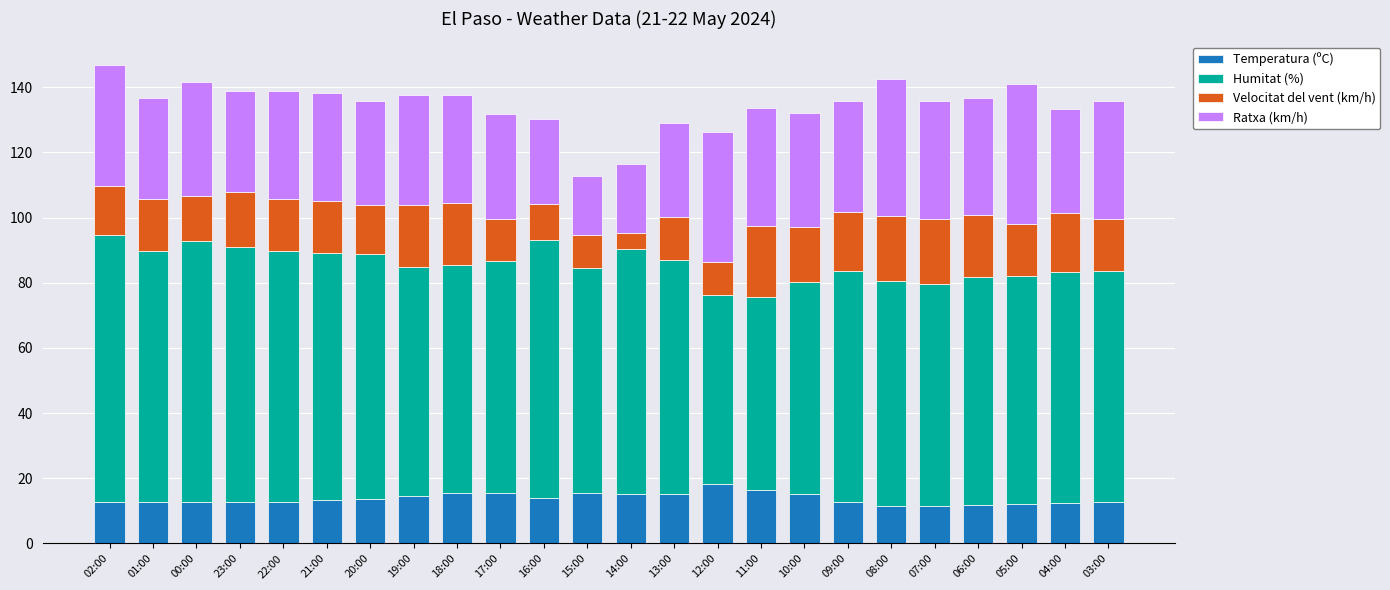

Is it true that Temperatura (ºC) equals 18.2 at 12:00?

True